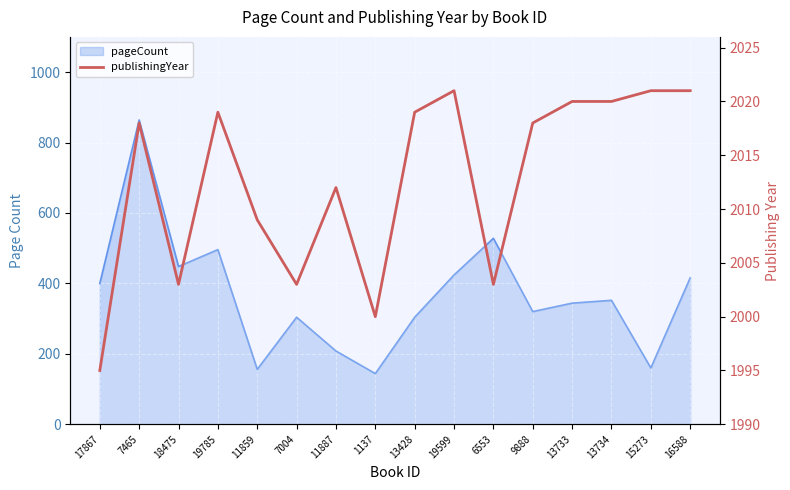

The value at 7465 is 2018. True or false?

True